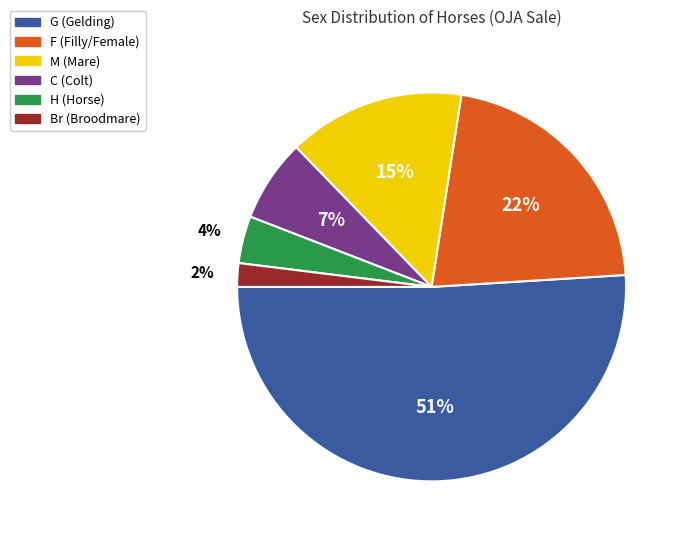

Which slice is the smallest?

Br